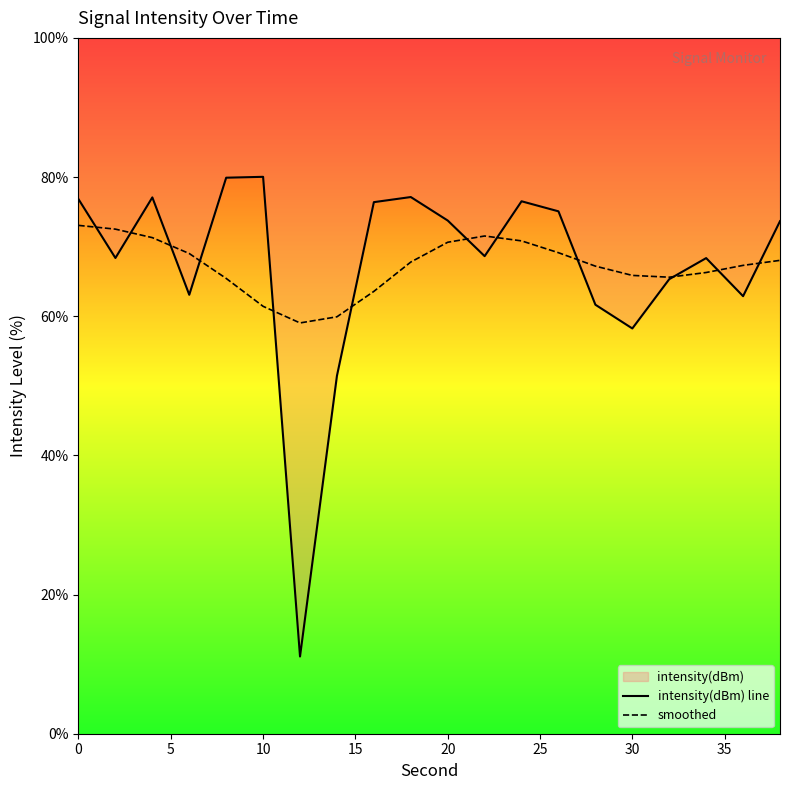

What is the difference between the highest and lowest values at 35?

8.5